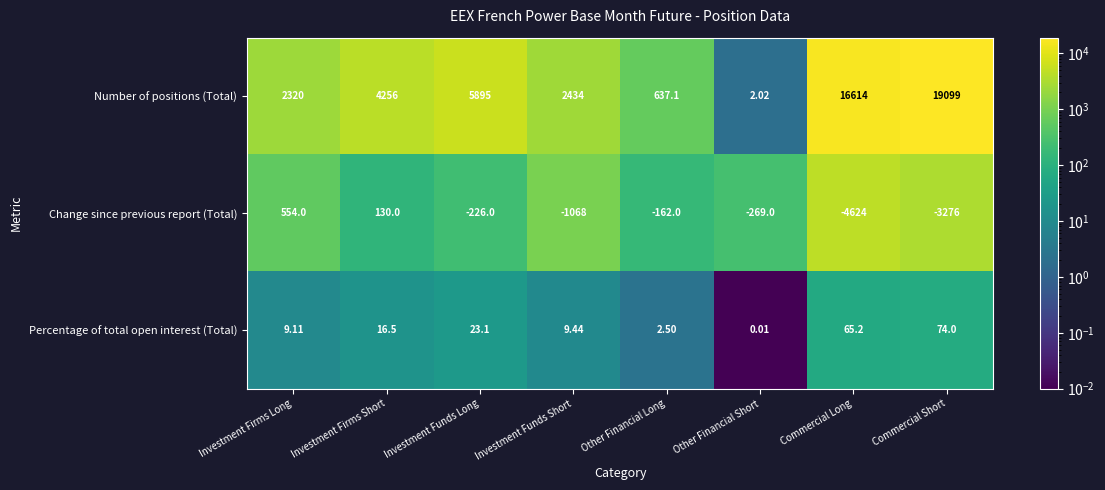

Which series has the largest range (max minus min)?

Number of positions (Total)